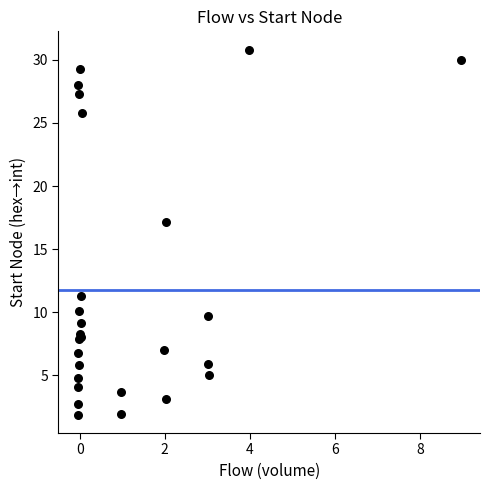

What Y value in the scatter plot is closest to 16?

17.2